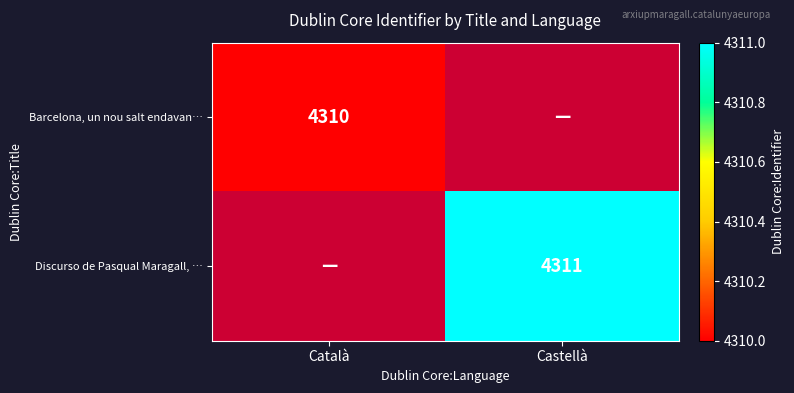

How many series are shown in this chart?

2